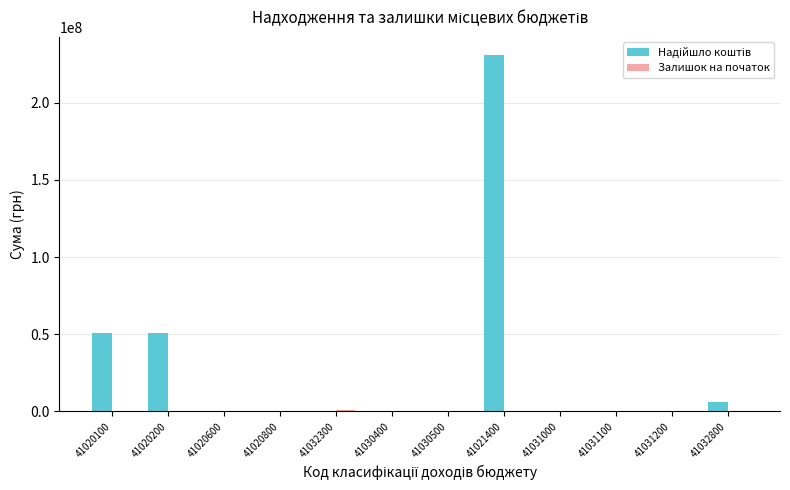

At which category is the sum across all series the highest?

41021400